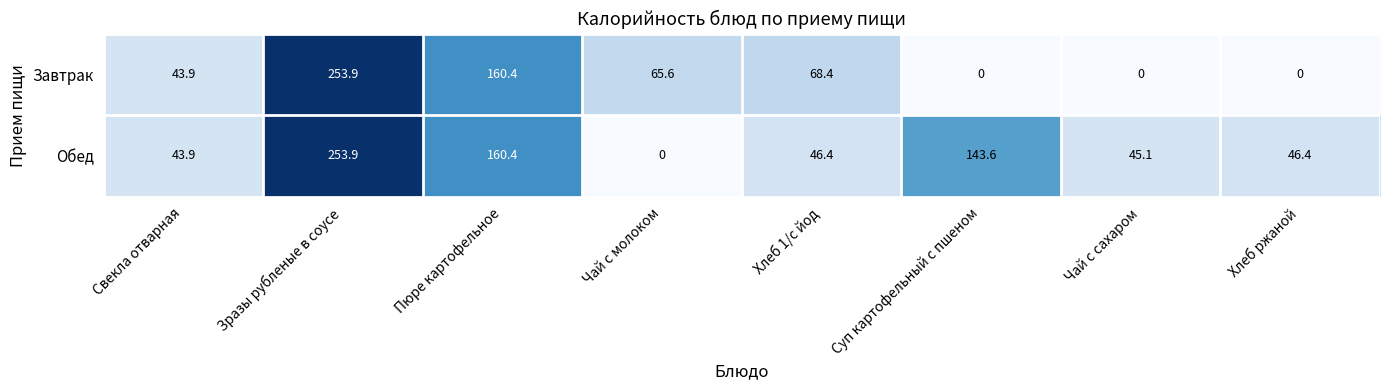

True or false: Обед has a value of 77.1 at Свекла отварная.

False